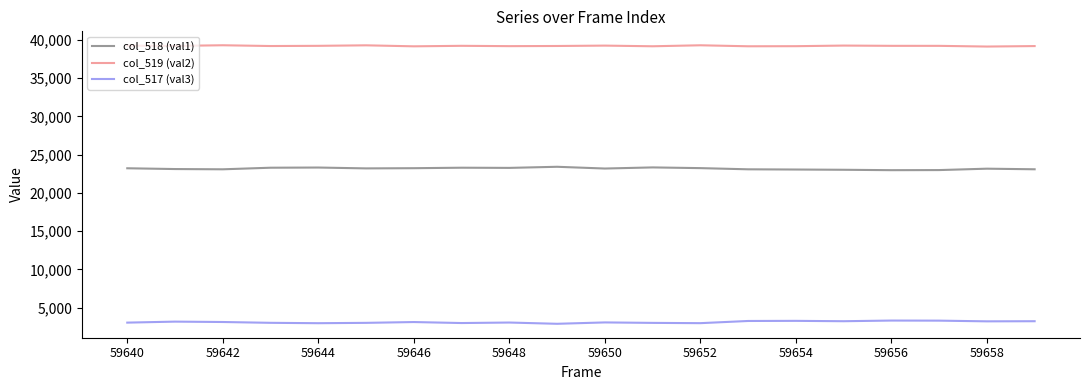

How many lines are shown in the chart?

3